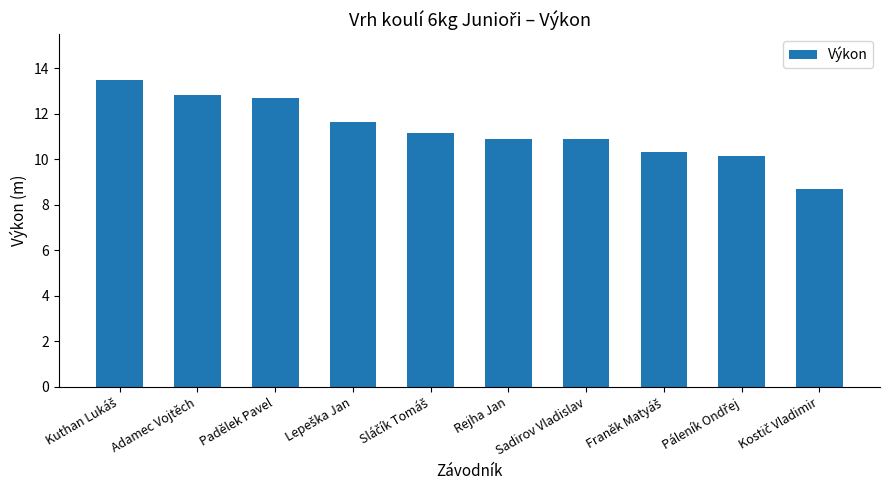

What is the difference between the maximum and minimum values?

4.8